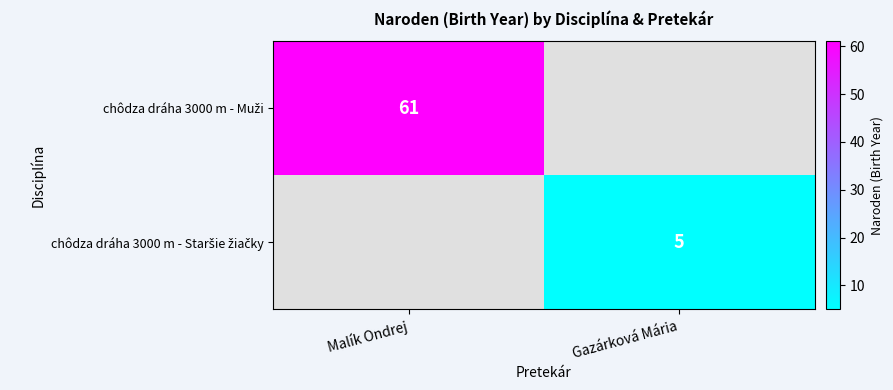

Which has a higher value, Malík Ondrej or Gazárková Mária?

Malík Ondrej